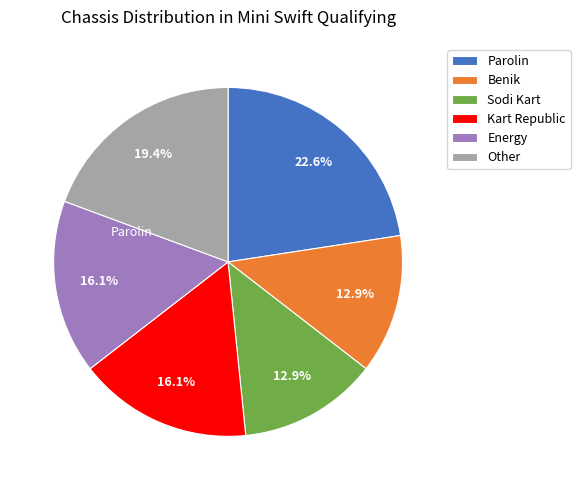

To the nearest percent, what percentage of the pie is Parolin?

23%